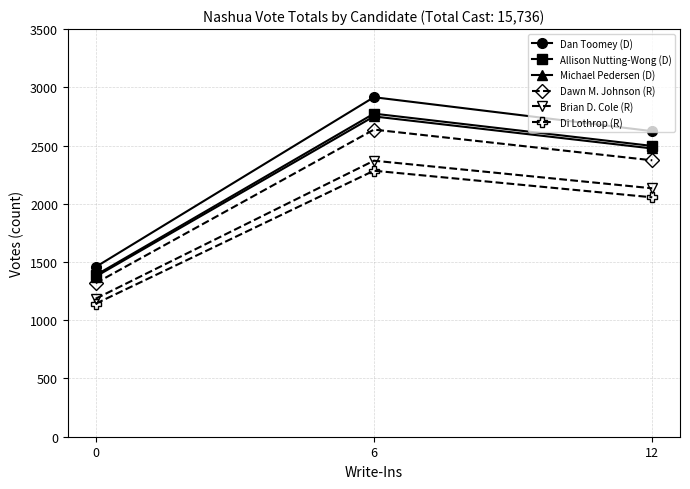

Is it true that Brian D. Cole (R) equals 2133.0 at 12?

True